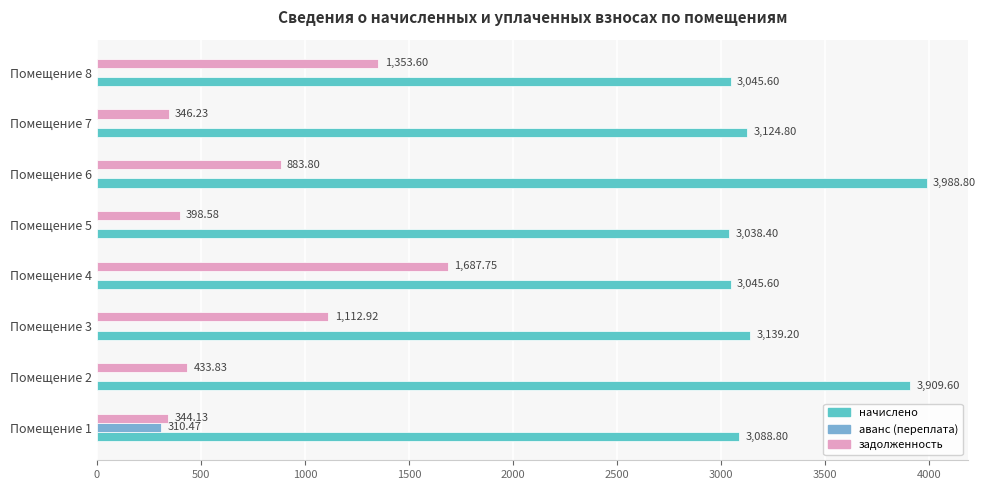

Which series changed the most between Помещение 1 and Помещение 8?

задолженность